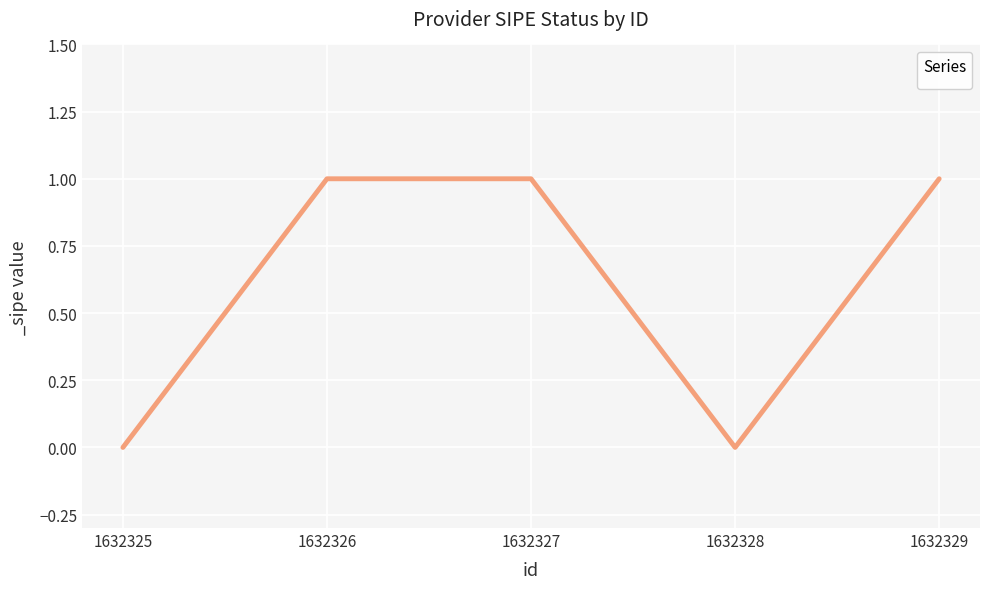

What is the change in value from 1632325 to 1632329?

+1